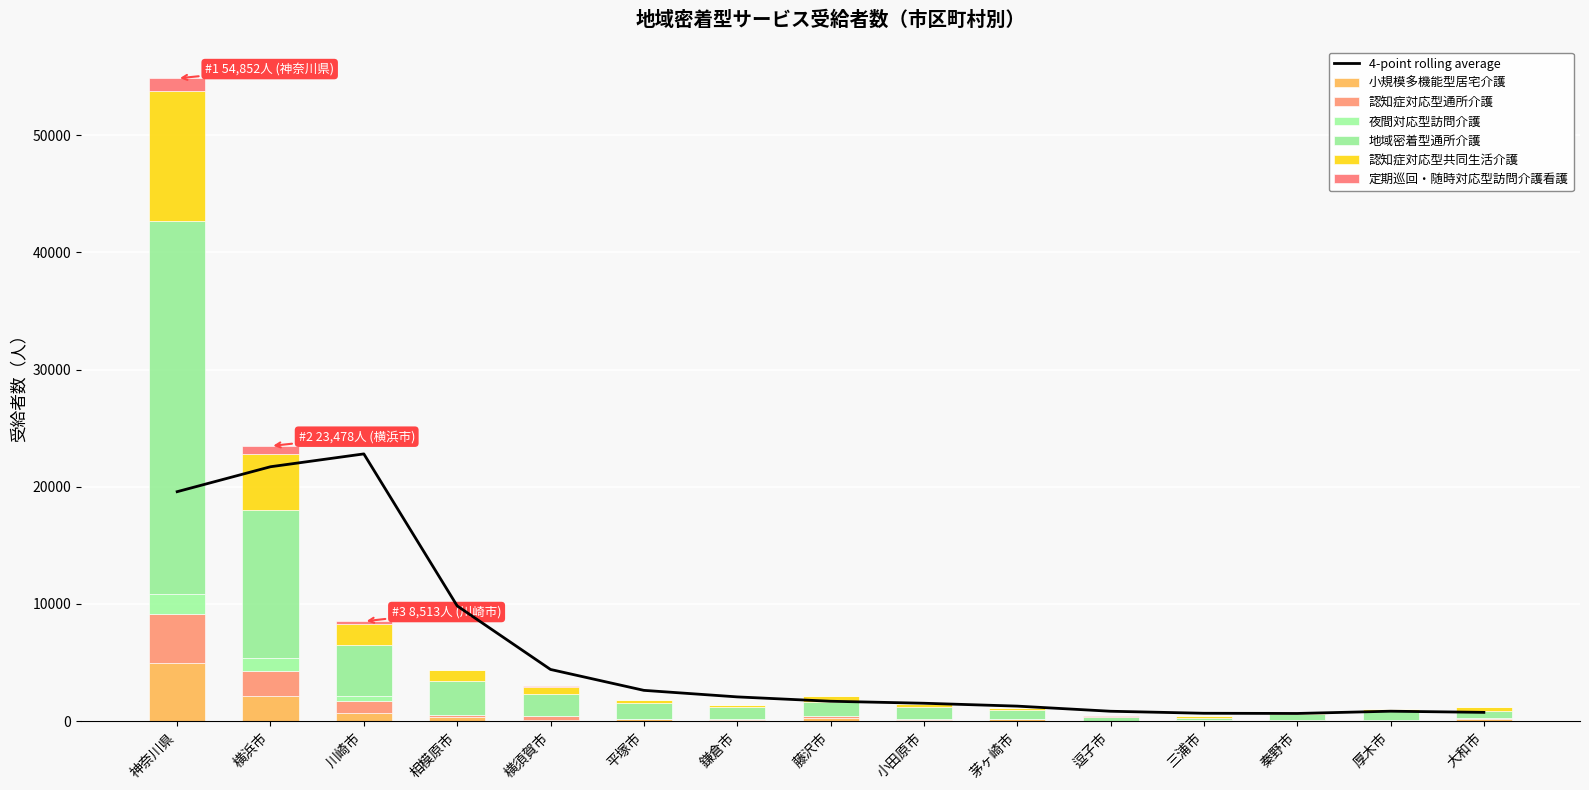

Where is 認知症対応型共同生活介護 nearest to the value 5595?

横浜市